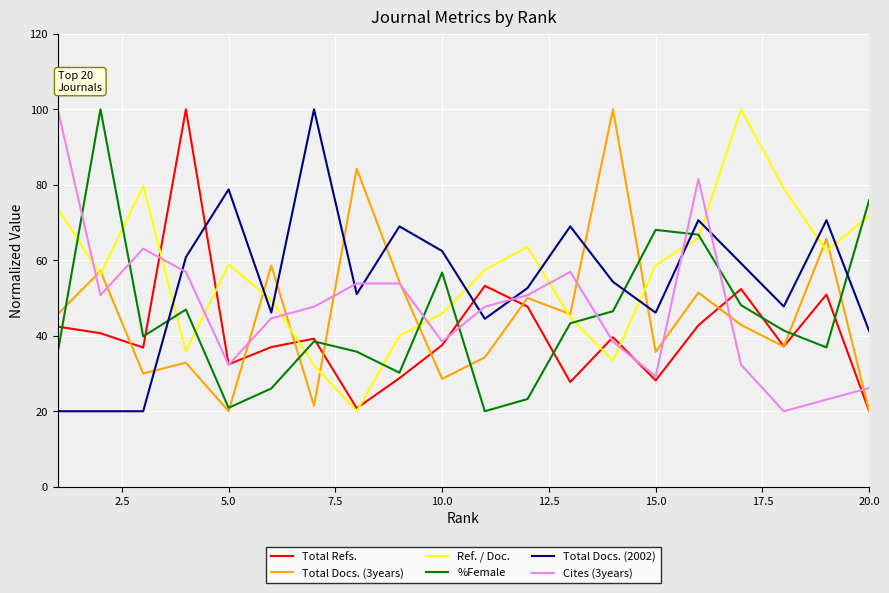

True or false: Total Docs. (2002) and Ref. / Doc. intersect in this chart.

True